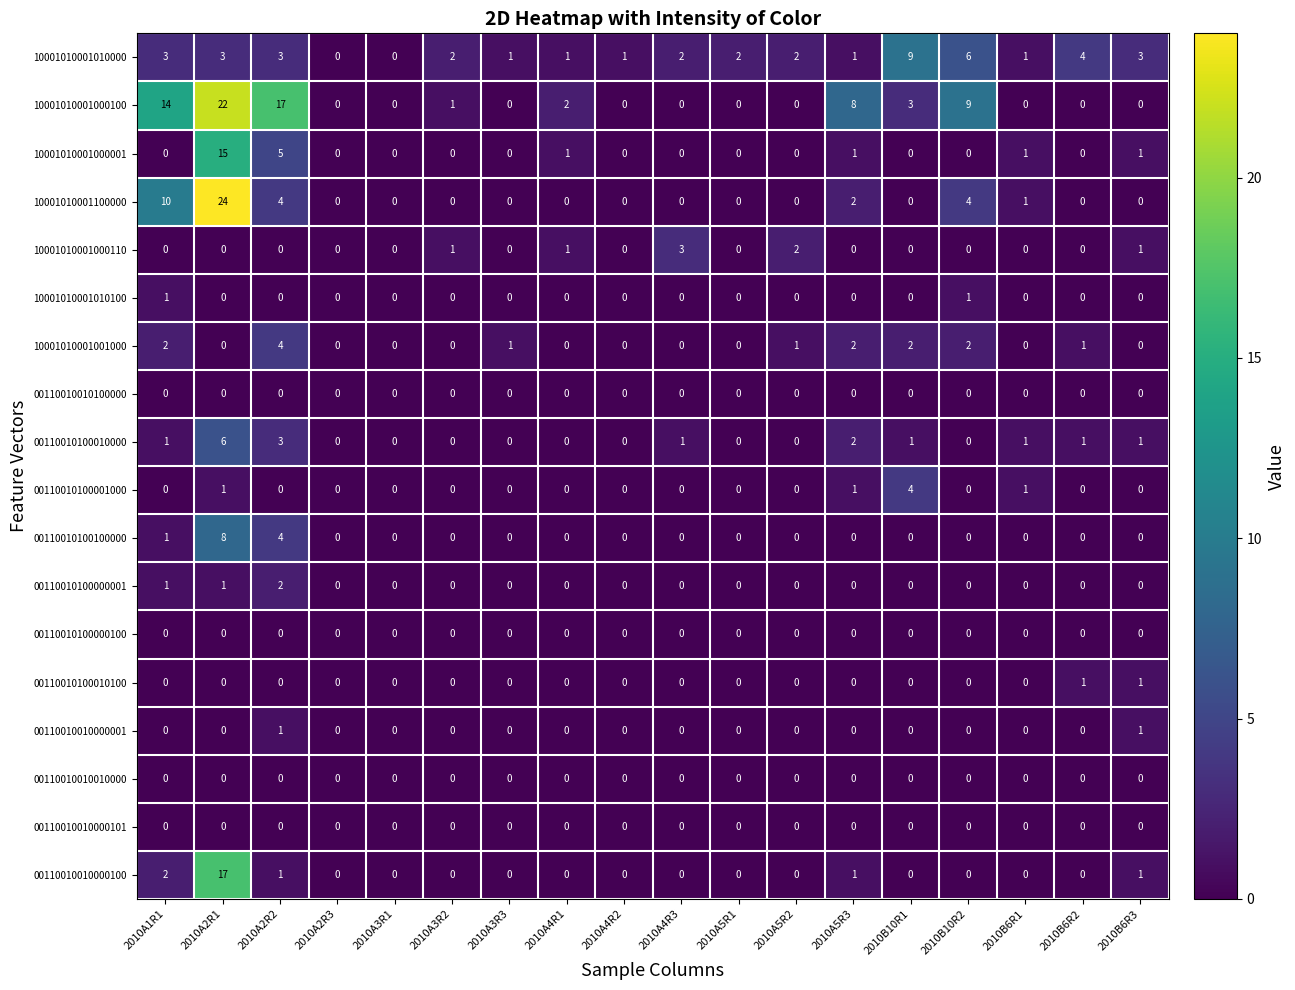

How many positive values does the 00110010100000001 series have?

3